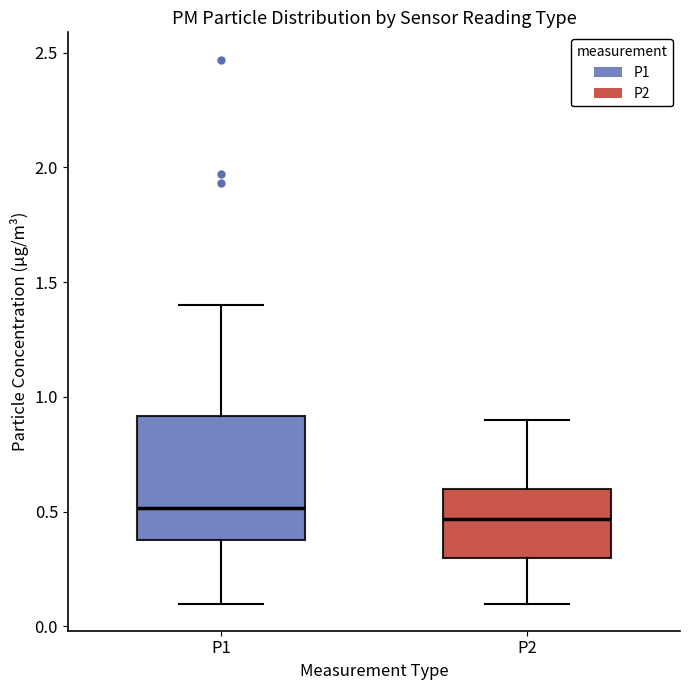

Where does the median line of the box for P1 sit on the y-axis? The values are not printed on the chart, so give them approximately, as read against the axis.

0.50